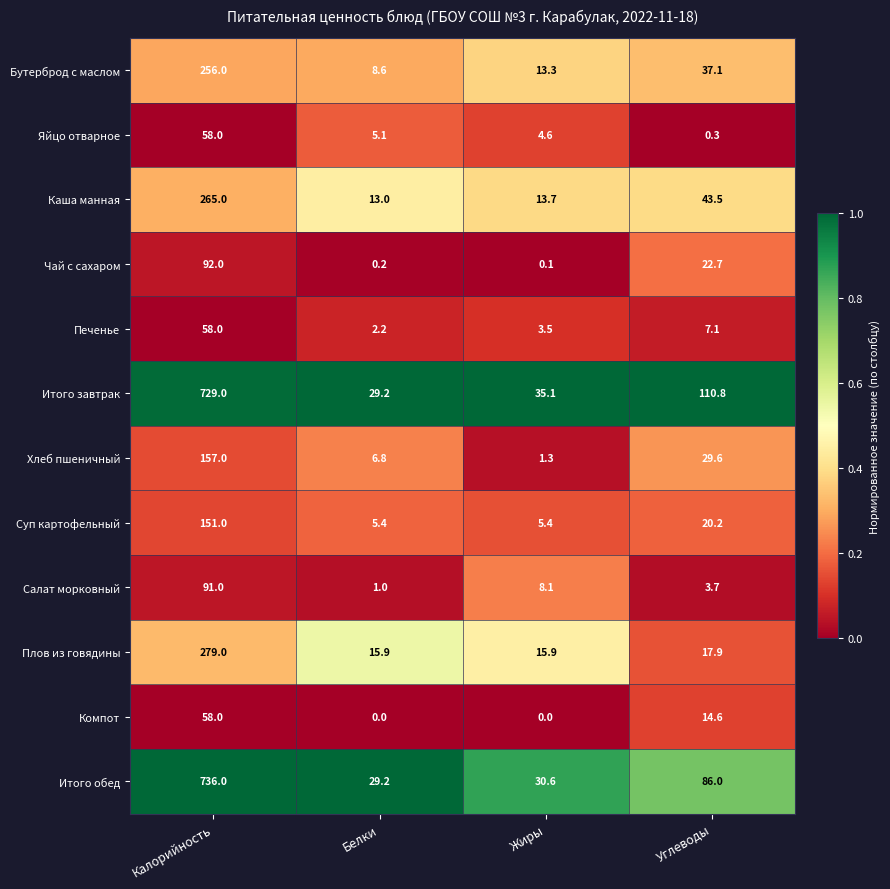

What is the difference between the highest and lowest values at Углеводы?

110.5